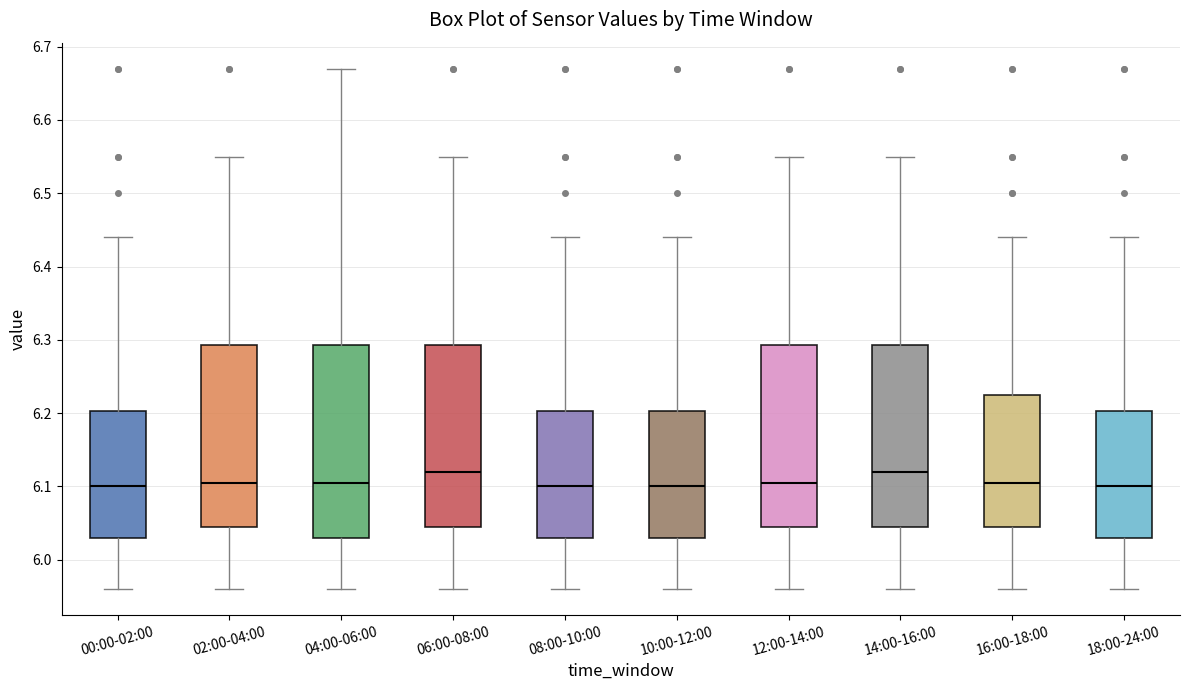

Reading left to right, read every box against the y-axis: the position of its median line, the range the box covers, and the ends of its whiskers. The values are not printed on the chart, so give them approximately, as read against the axis.

00:00-02:00: median 6.10, box 6.03 to 6.20, whiskers 5.96 to 6.44
02:00-04:00: median 6.11, box 6.05 to 6.29, whiskers 5.96 to 6.55
04:00-06:00: median 6.11, box 6.03 to 6.29, whiskers 5.96 to 6.67
06:00-08:00: median 6.12, box 6.05 to 6.29, whiskers 5.96 to 6.55
08:00-10:00: median 6.10, box 6.03 to 6.20, whiskers 5.96 to 6.44
10:00-12:00: median 6.10, box 6.03 to 6.20, whiskers 5.96 to 6.44
12:00-14:00: median 6.11, box 6.05 to 6.29, whiskers 5.96 to 6.55
14:00-16:00: median 6.12, box 6.05 to 6.29, whiskers 5.96 to 6.55
16:00-18:00: median 6.11, box 6.05 to 6.23, whiskers 5.96 to 6.44
18:00-24:00: median 6.10, box 6.03 to 6.20, whiskers 5.96 to 6.44